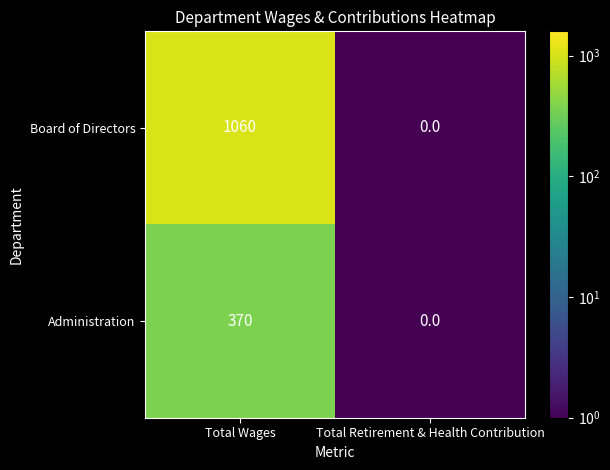

Rank the series at Total Wages from highest to lowest value.

Board of Directors, Administration